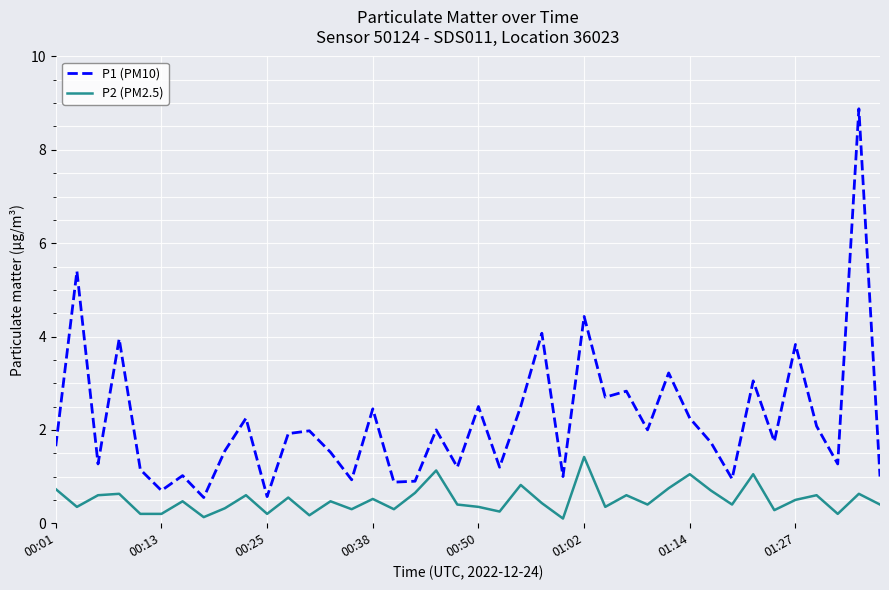

True or false: P2 (PM2.5) and P1 (PM10) cross at least once.

False